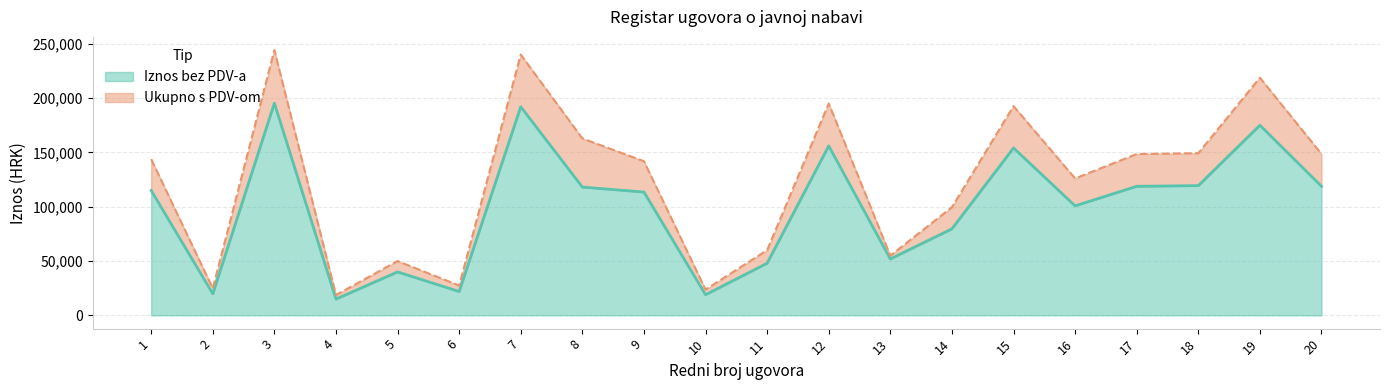

What is the difference between the maximum and minimum values in the Iznos ugovora bez PDV-a series?

180275.0